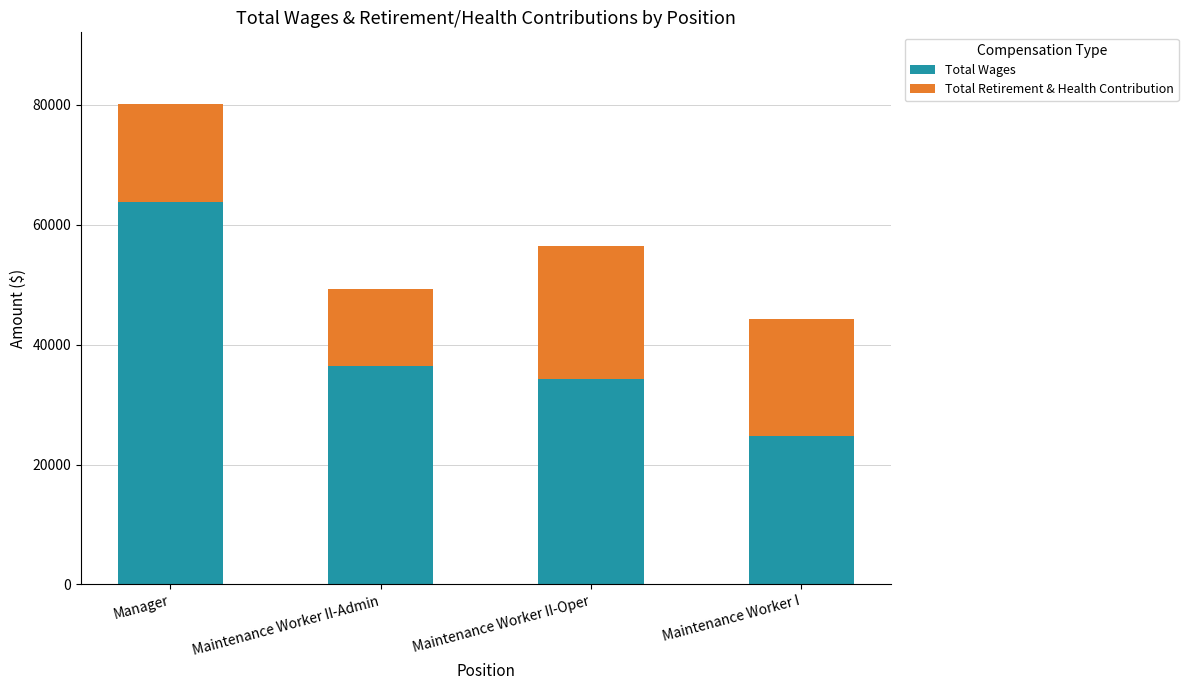

True or false: Total Wages has a value of 37588 at Manager.

False